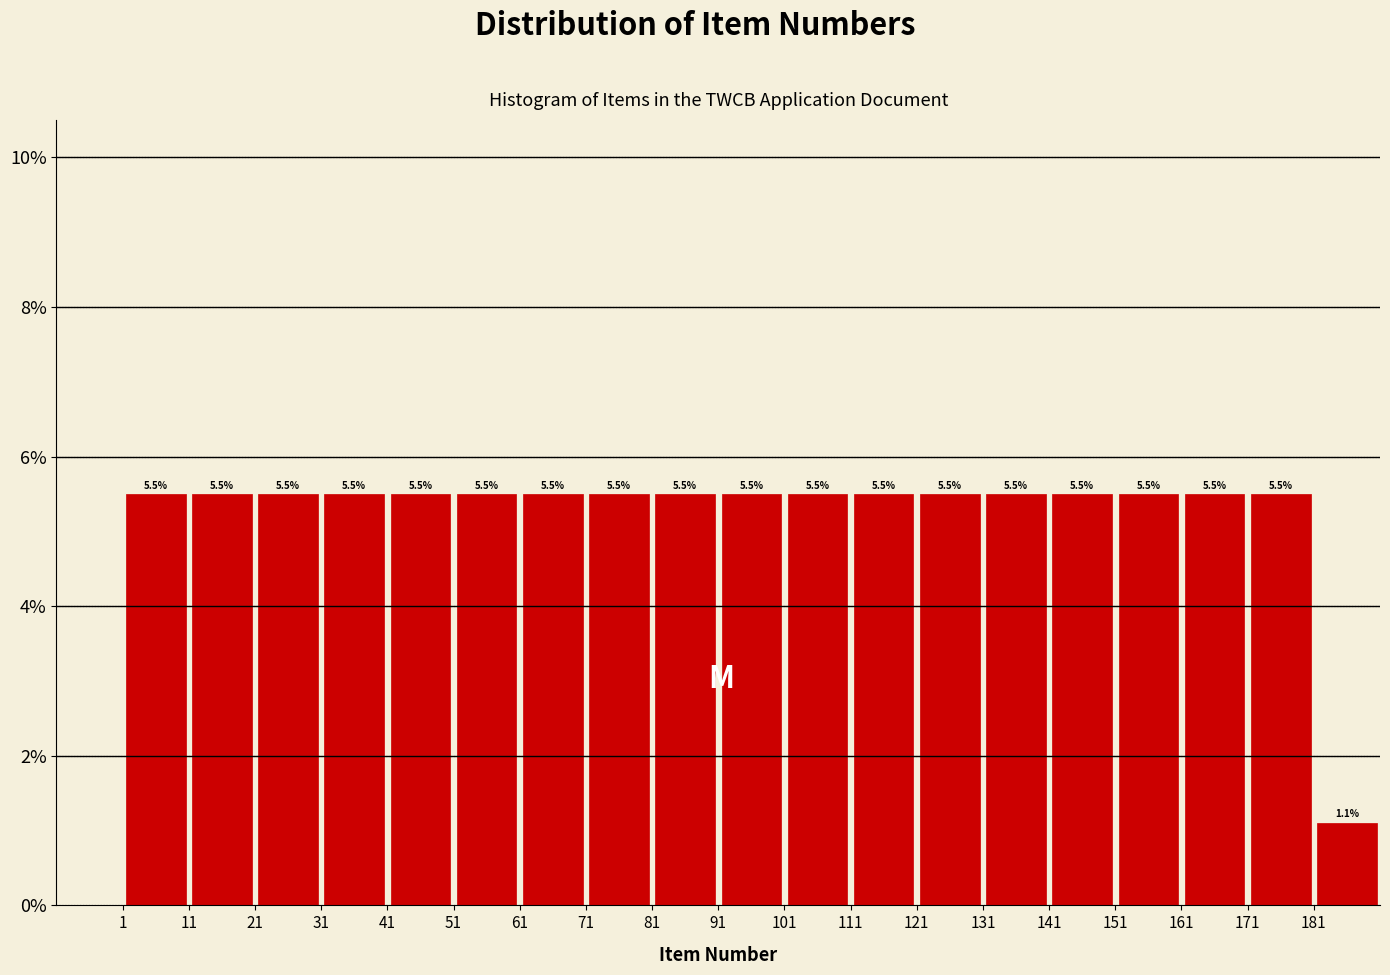

What is the height of the bar covering 121 to 131 on the x-axis?

5.5